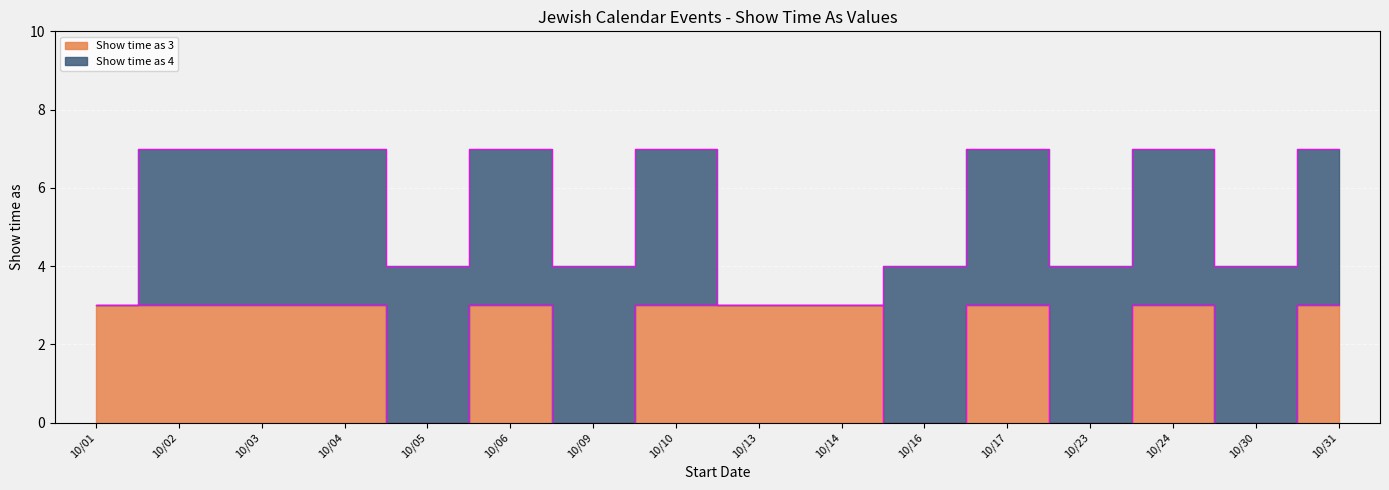

What is the difference between the second highest and minimum values?

3